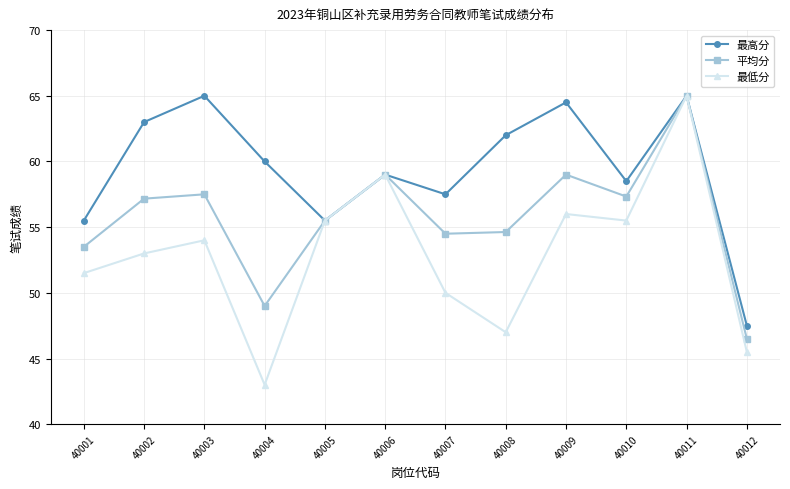

What is the spread (max minus min) of values at 40008?

15.0